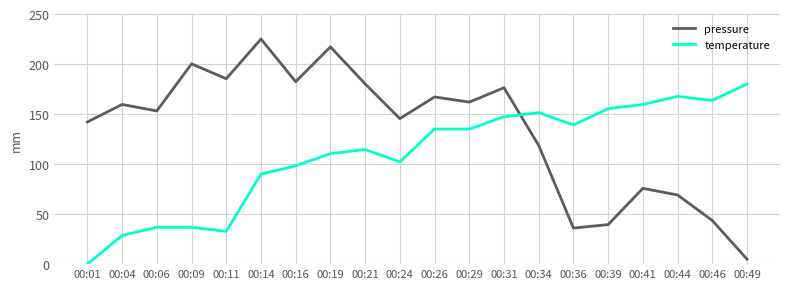

Count the number of data series in this chart.

2